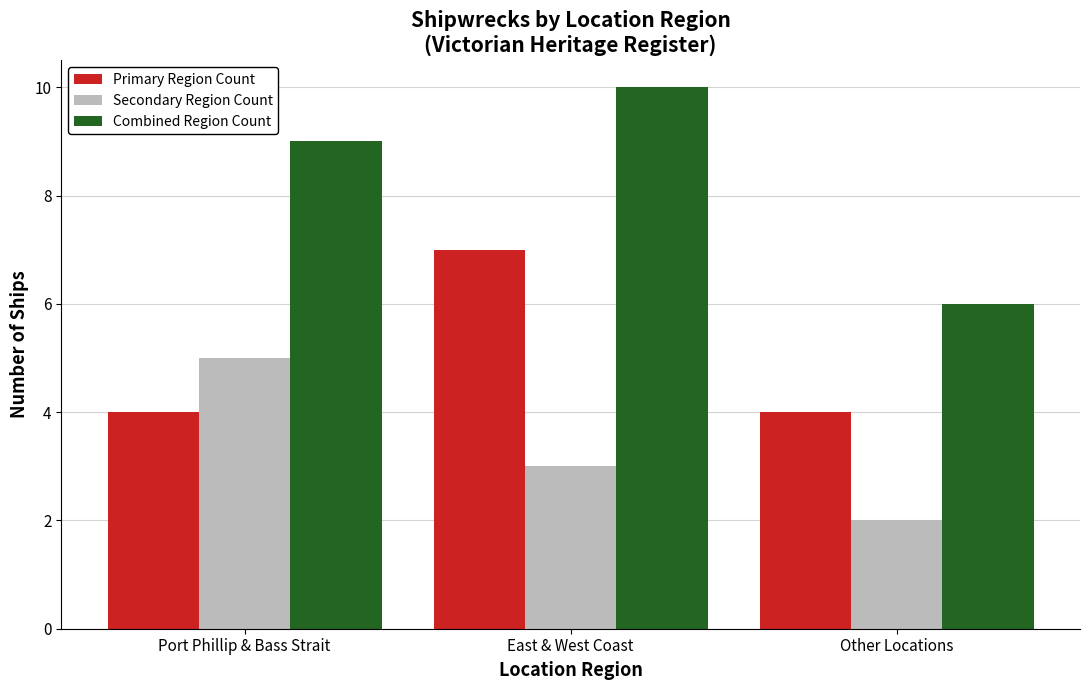

Reading right to left, extract all data points from this chart.

Primary Region Count: 4	7	4
Secondary Region Count: 2	3	5
Combined Region Count: 6	10	9